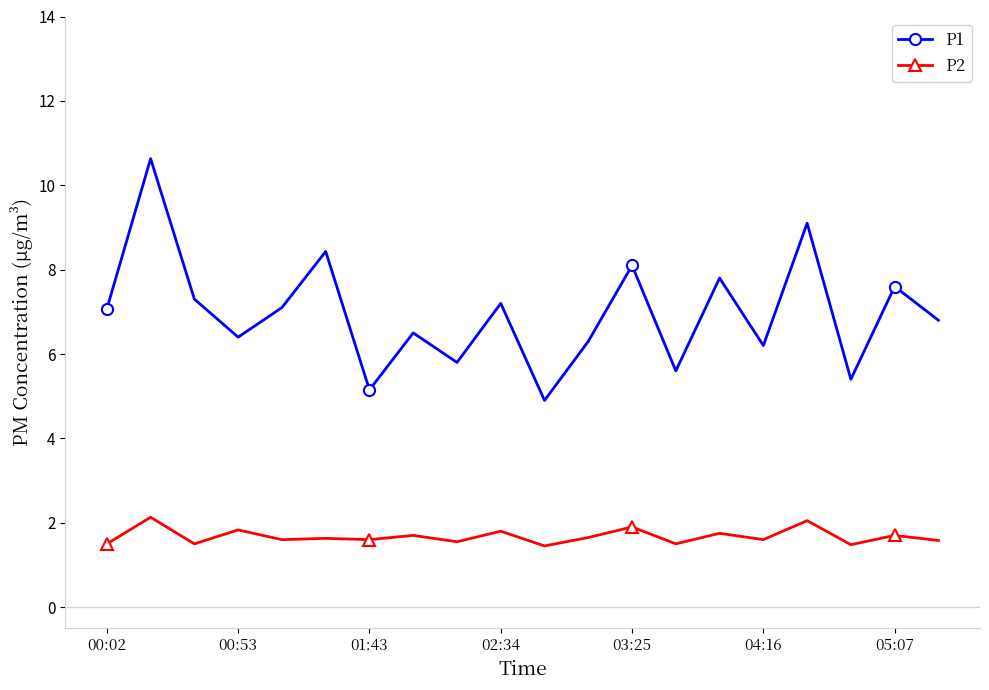

What is the difference between the second highest and minimum values in the P2 series?

0.6